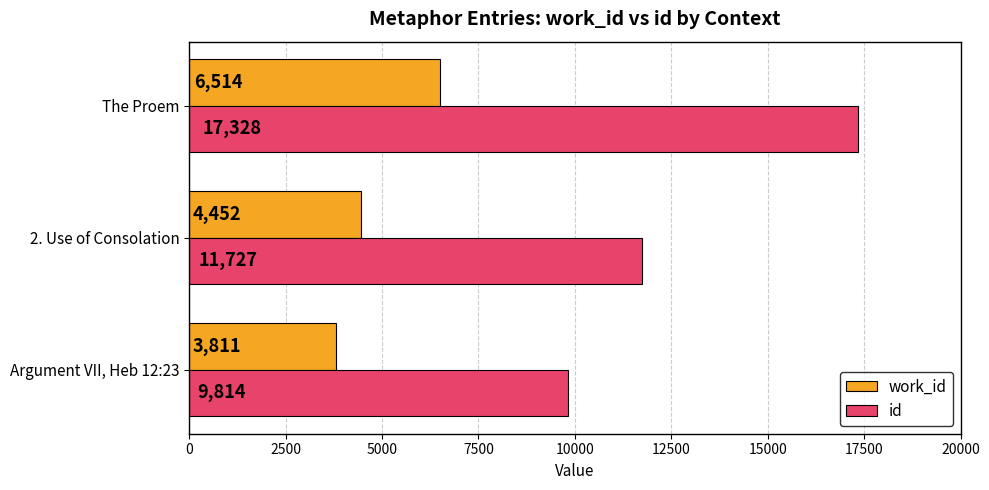

At The Proem, list the series in order from smallest to largest.

work_id, id